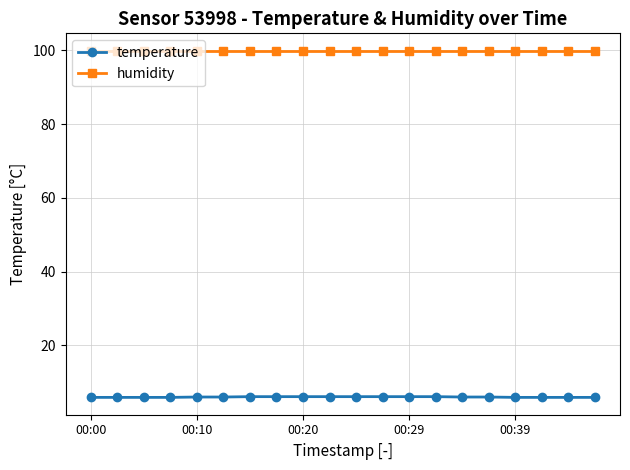

True or false: temperature and humidity intersect in this chart.

False